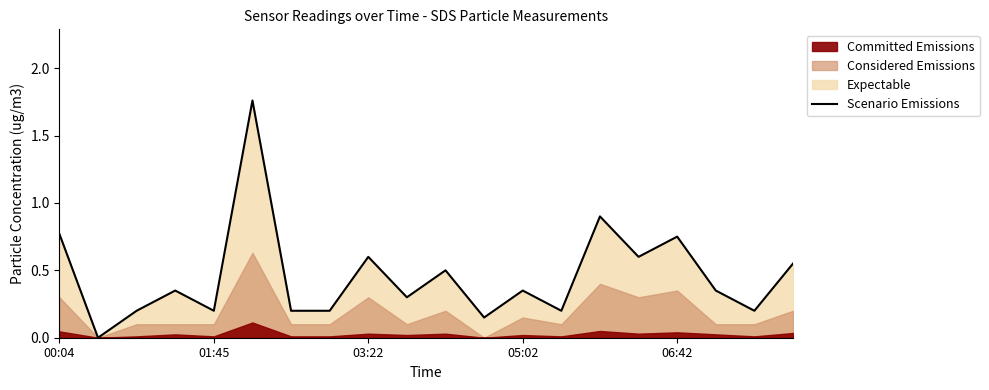

How many points are higher than both their immediate neighbors (excluding endpoints)?

7